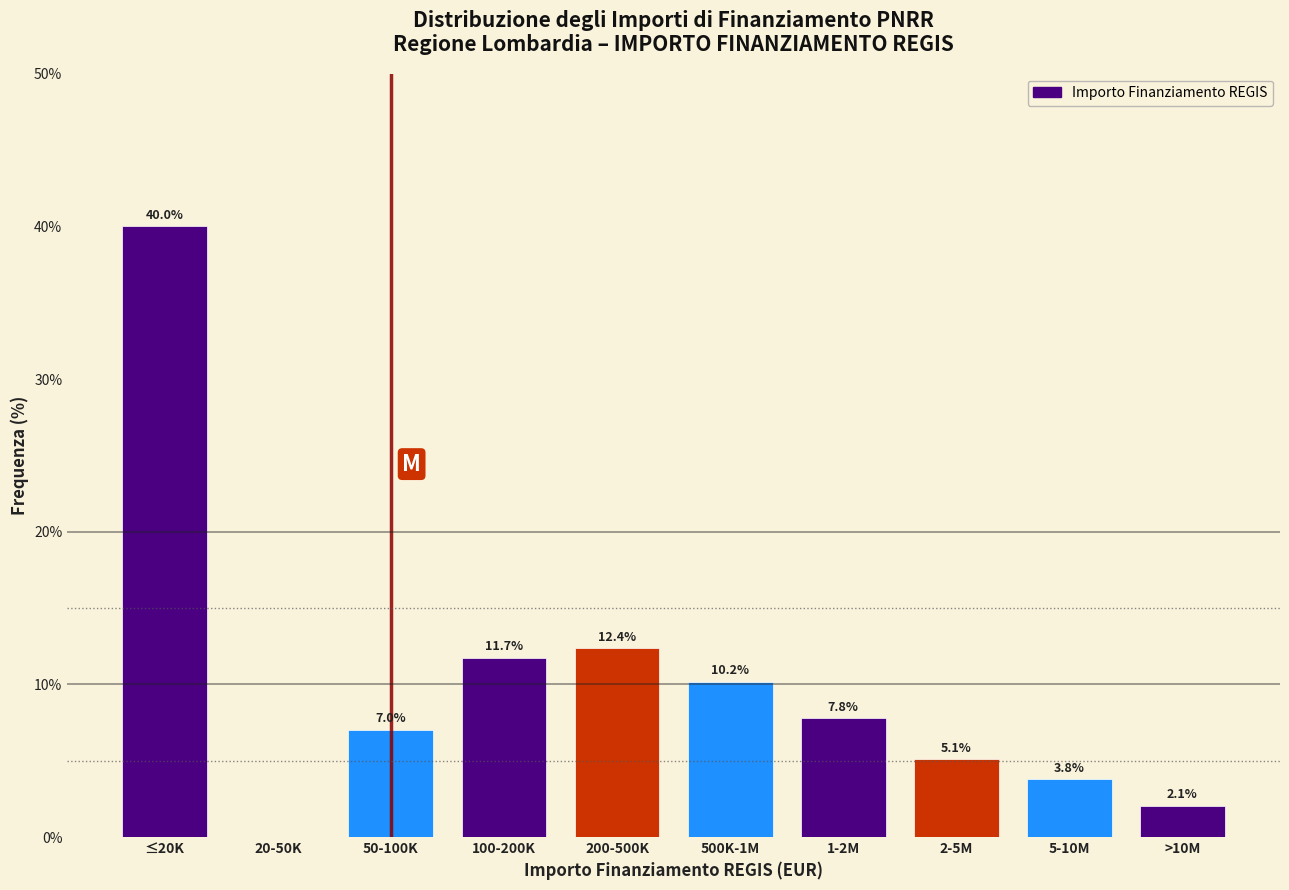

Reading left to right, list all the values displayed in this chart.

≤20K=40.0	20-50K=0.0	50-100K=7.0	100-200K=11.7	200-500K=12.4	500K-1M=10.2	1-2M=7.8	2-5M=5.1	5-10M=3.8	>10M=2.1